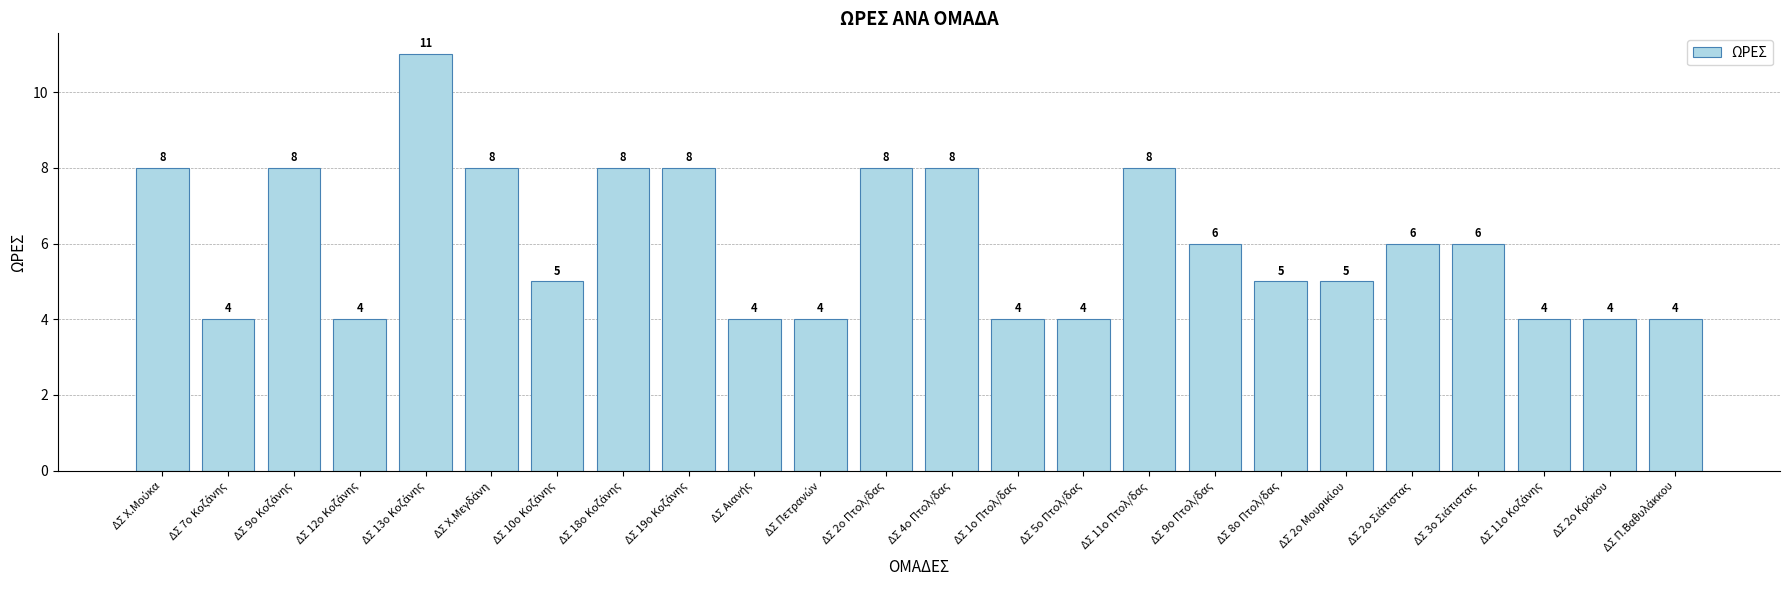

What is the greatest value displayed?

11